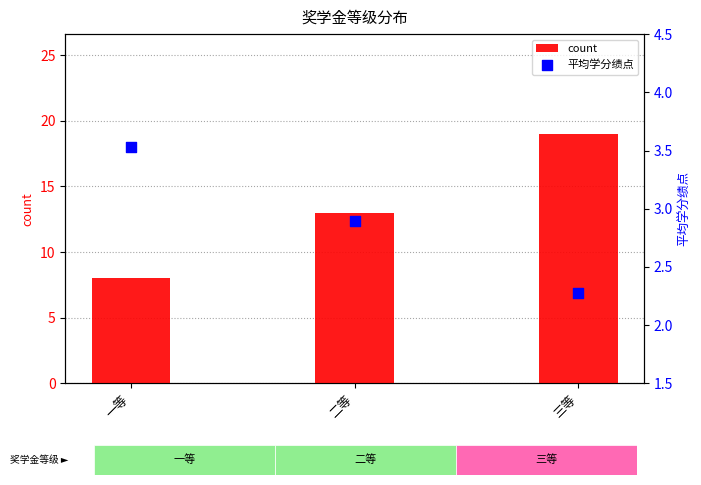

What are all the series names shown in the legend?

count, 平均学分绩点